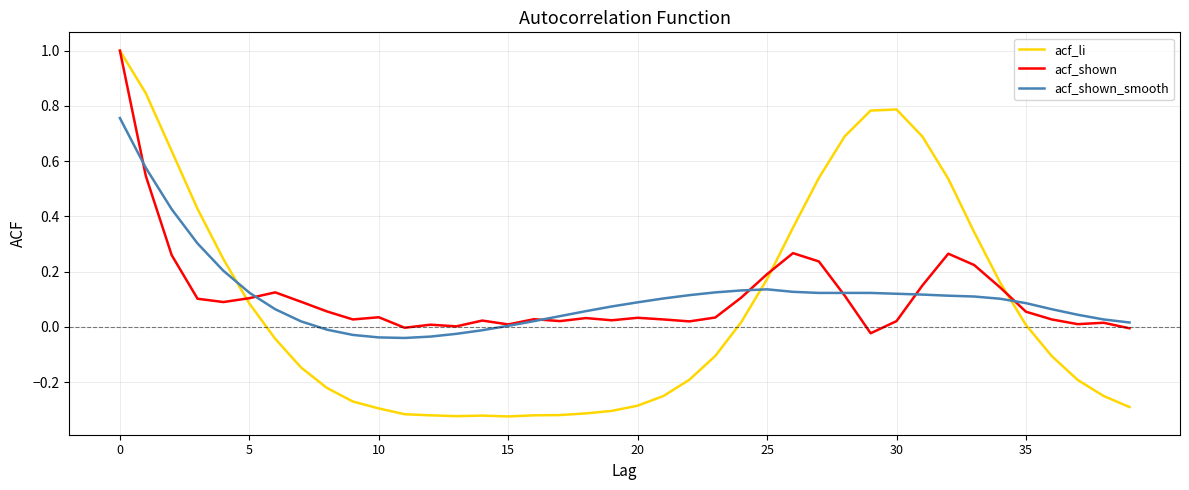

What is the greatest value displayed?

1.0